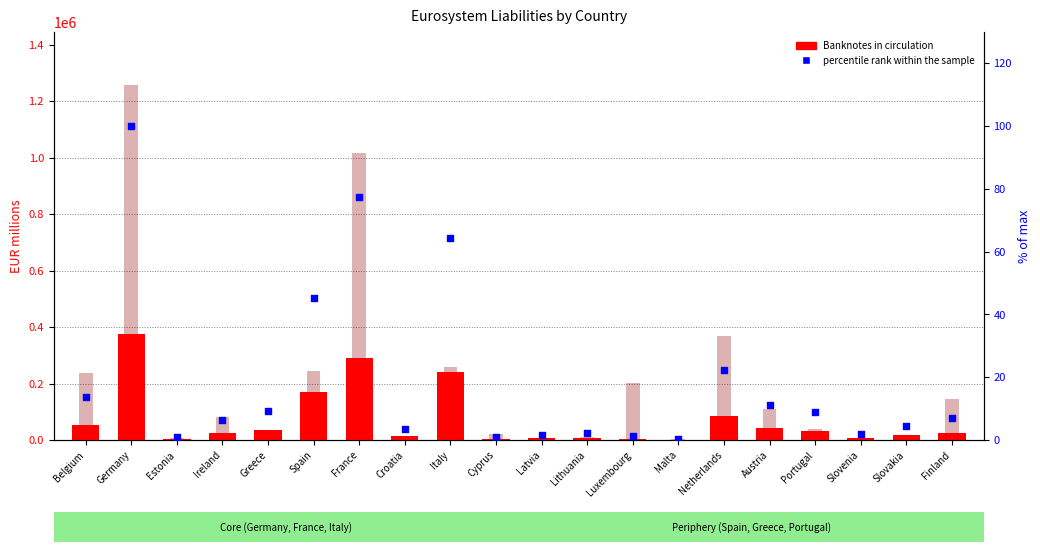

At how many categories does at least one series exceed 361327?

3